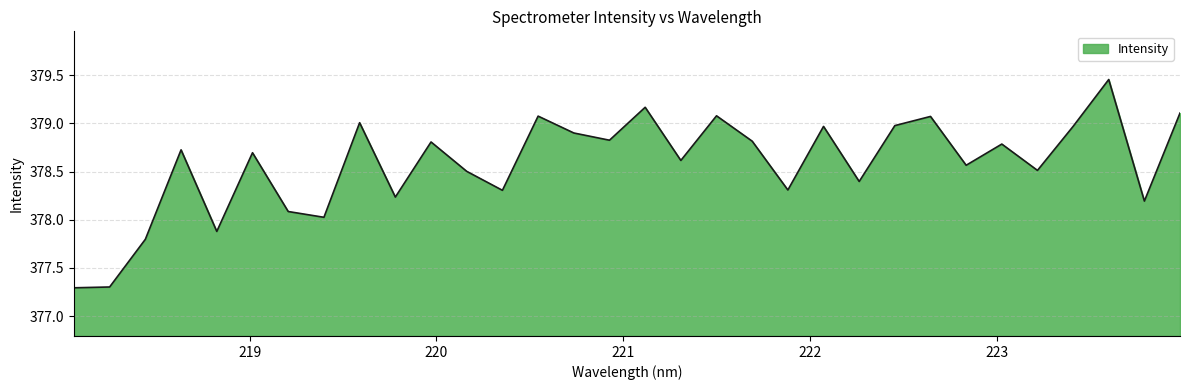

What is the minimum value shown in the chart?

377.3